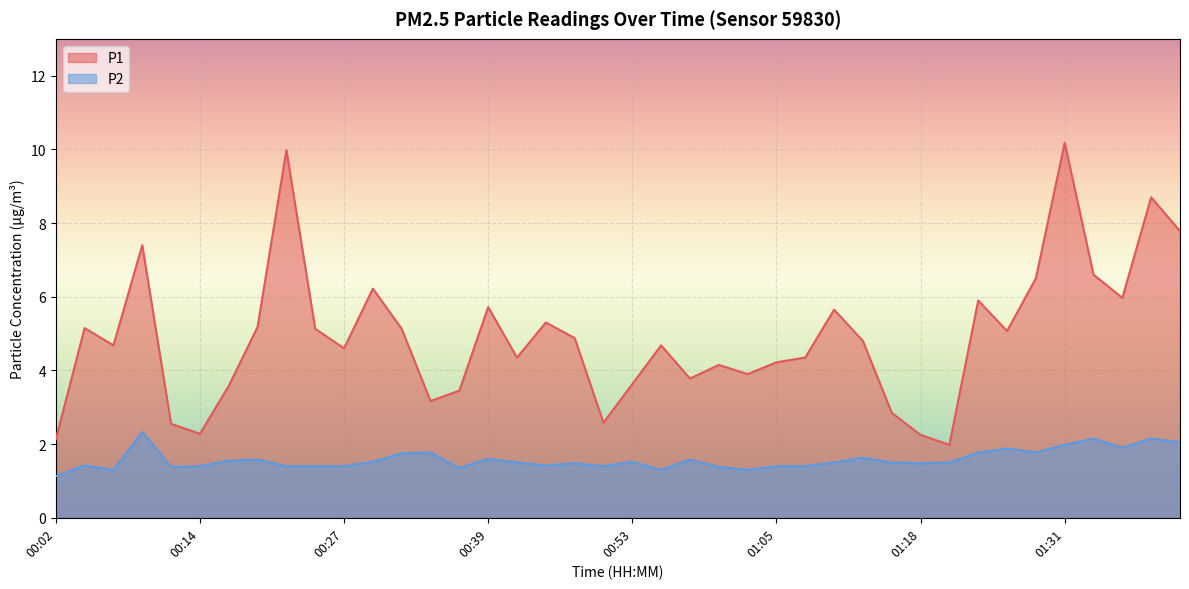

At which label does P1 reach its minimum?

01:21